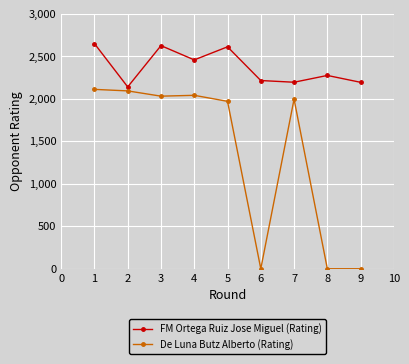

Which series changed the most between 7 and 8?

De Luna Butz Alberto (Rating)